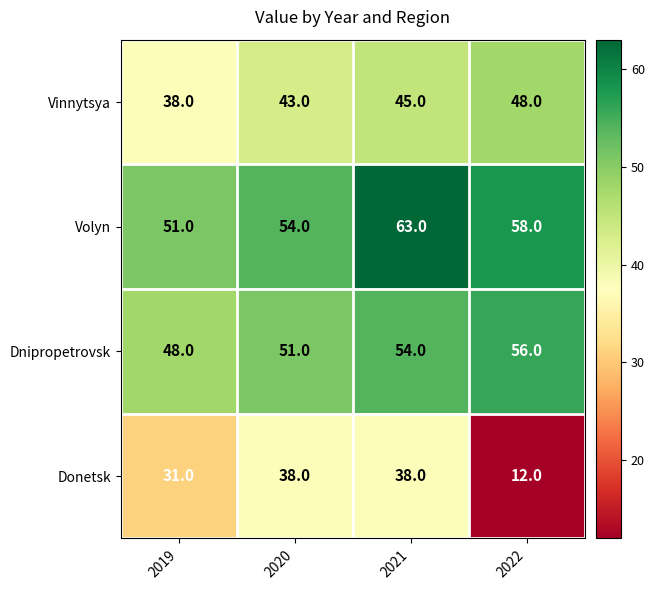

At how many categories does at least one series exceed 17?

4